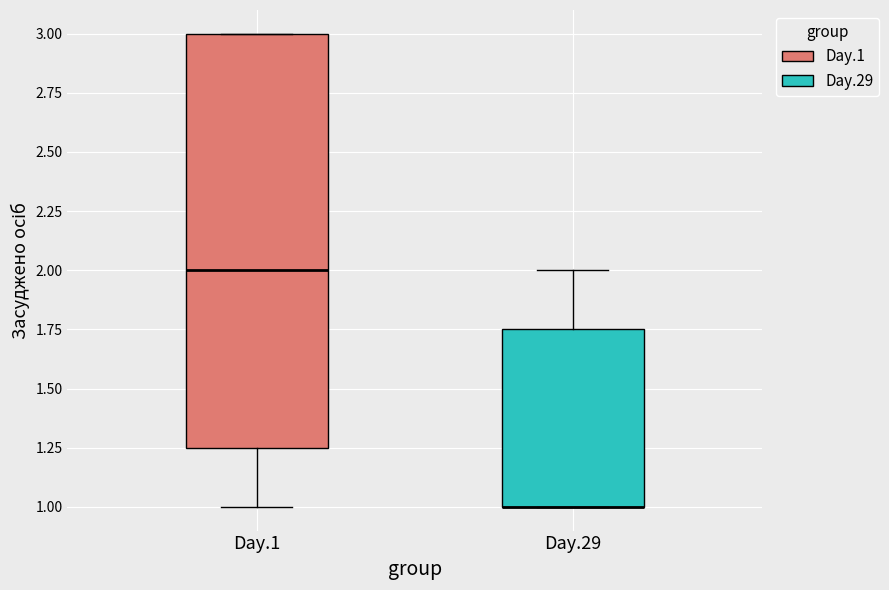

Which box is the tallest, from its lower edge to its upper edge?

Day.1